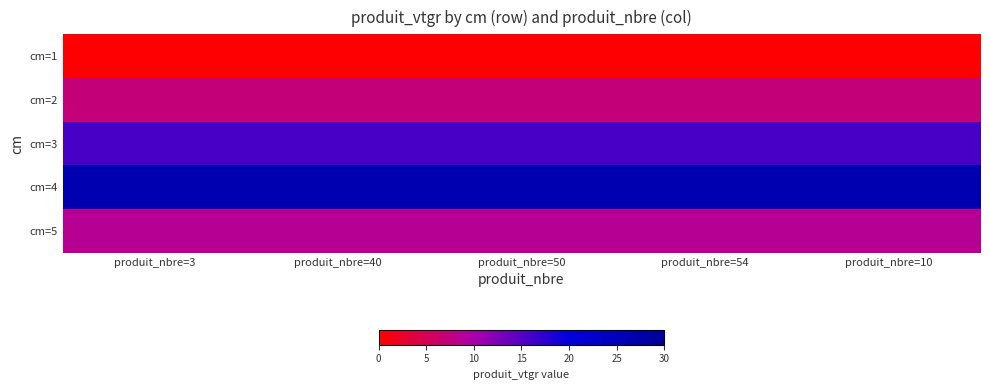

Rank the series at produit_nbre=40 from highest to lowest value.

cm=4, cm=3, cm=5, cm=2, cm=1